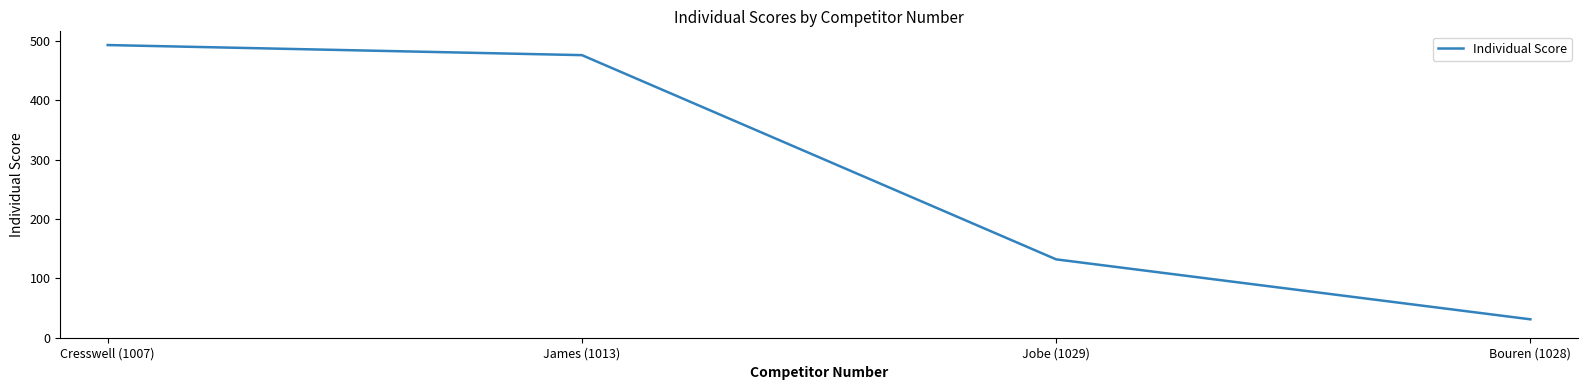

Approximately how many times larger is the value at James (1013) compared to Bouren (1028)?

15.4